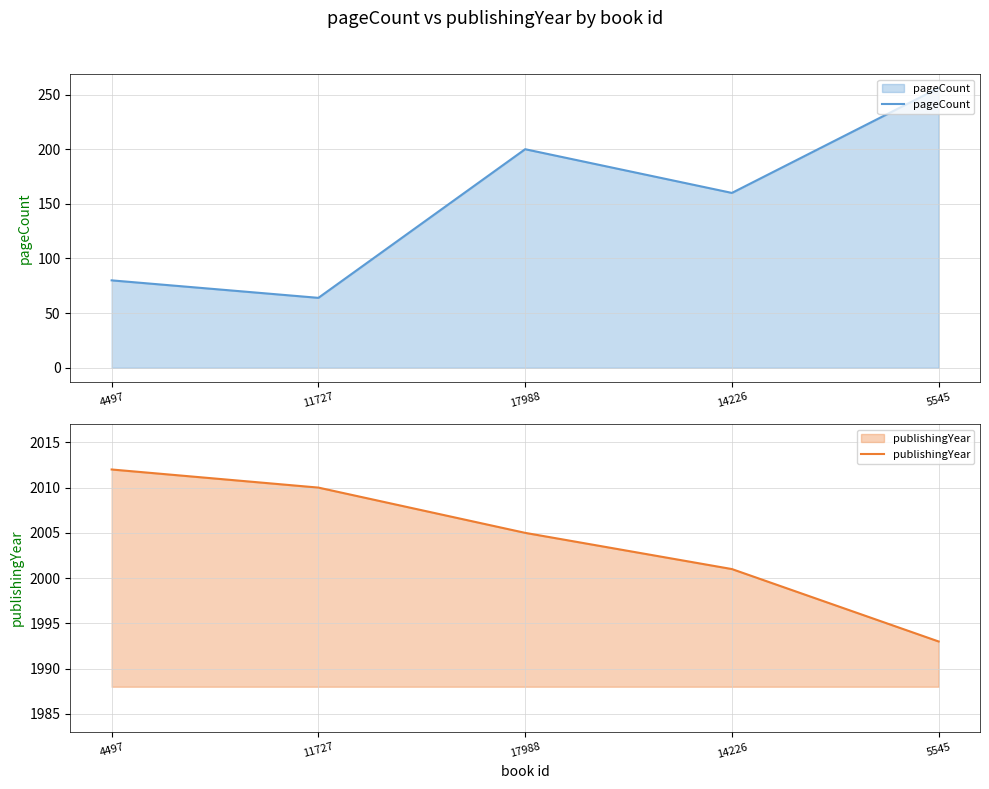

Is the value of publishingYear at 5545 greater than the value of pageCount at 11727?

Yes